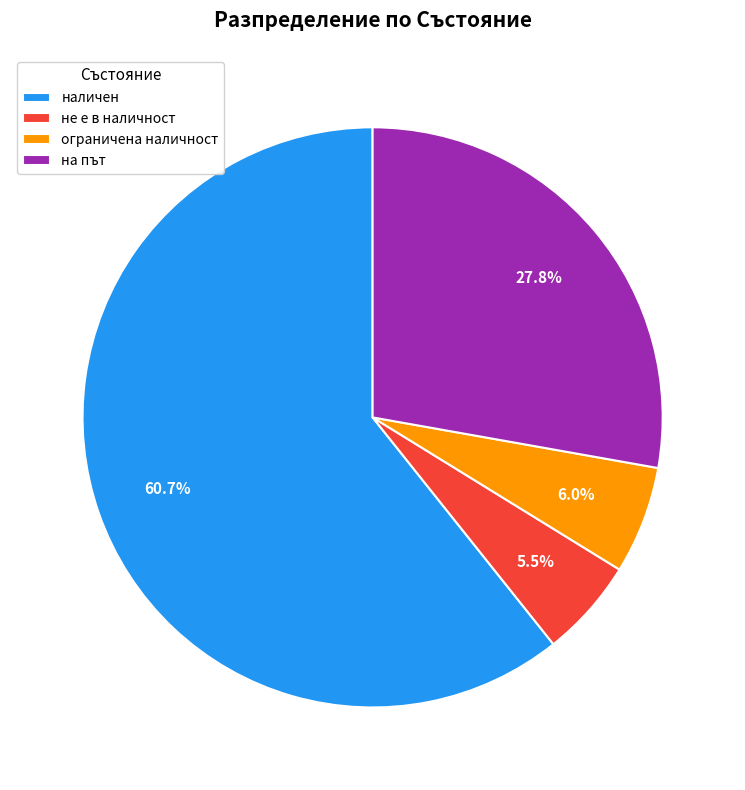

Between наличен and на път, which is larger?

наличен